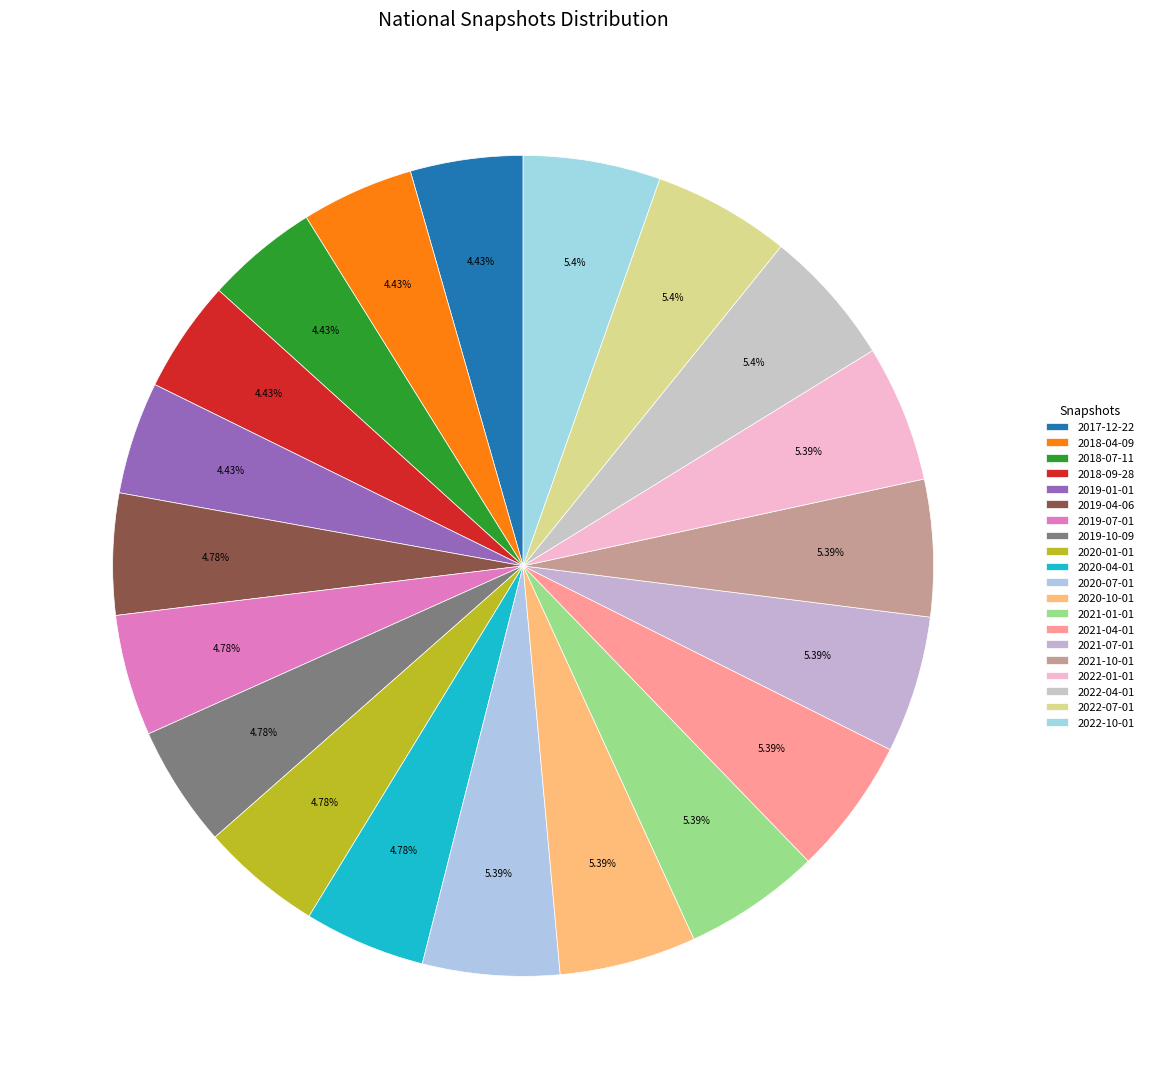

Between 2019-04-06 and 2021-01-01, which is larger?

2021-01-01